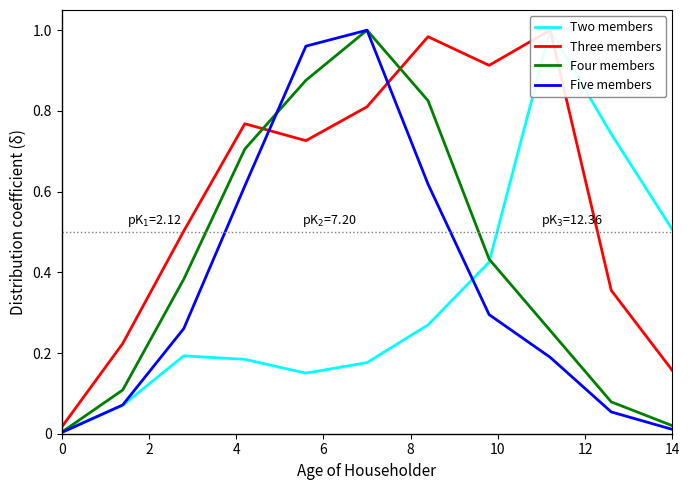

True or false: Four members has a value of 0.0 at 0.

True